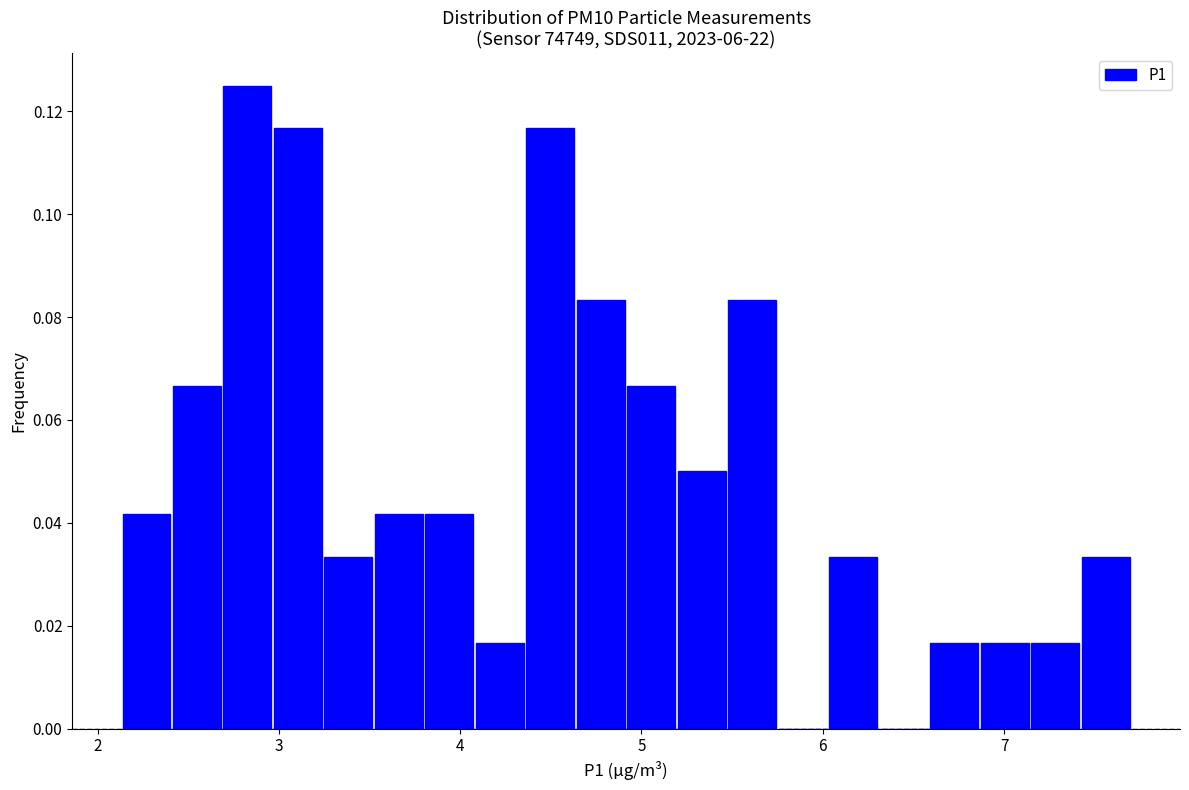

Read against the x-axis, roughly where is the centre of the tallest bar?

2.8